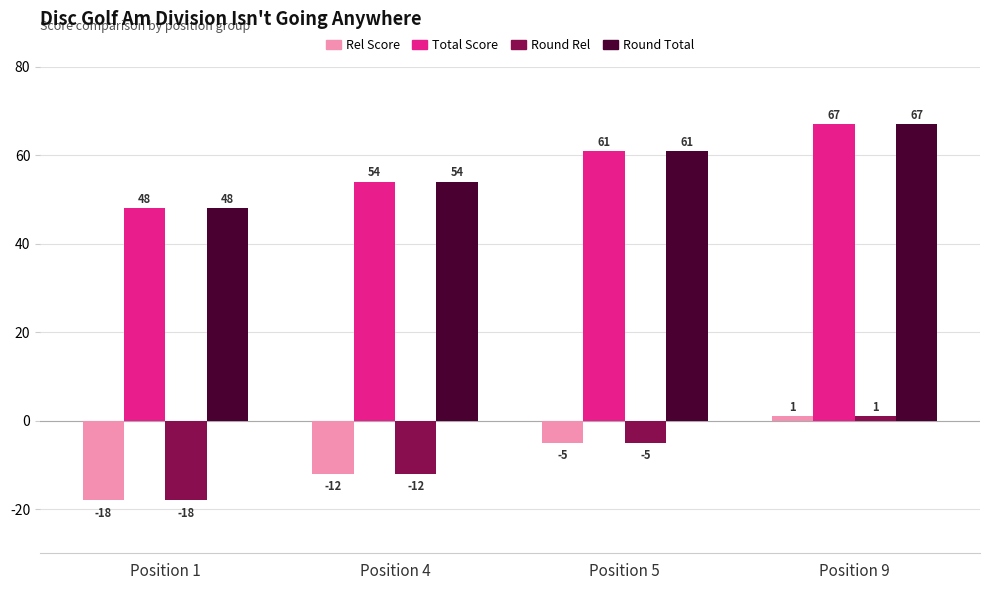

Reading right to left, list all the values displayed in this chart.

Rel Score: 1	-5	-12	-18
Total Score: 67	61	54	48
Round Rel: 1	-5	-12	-18
Round Total: 67	61	54	48